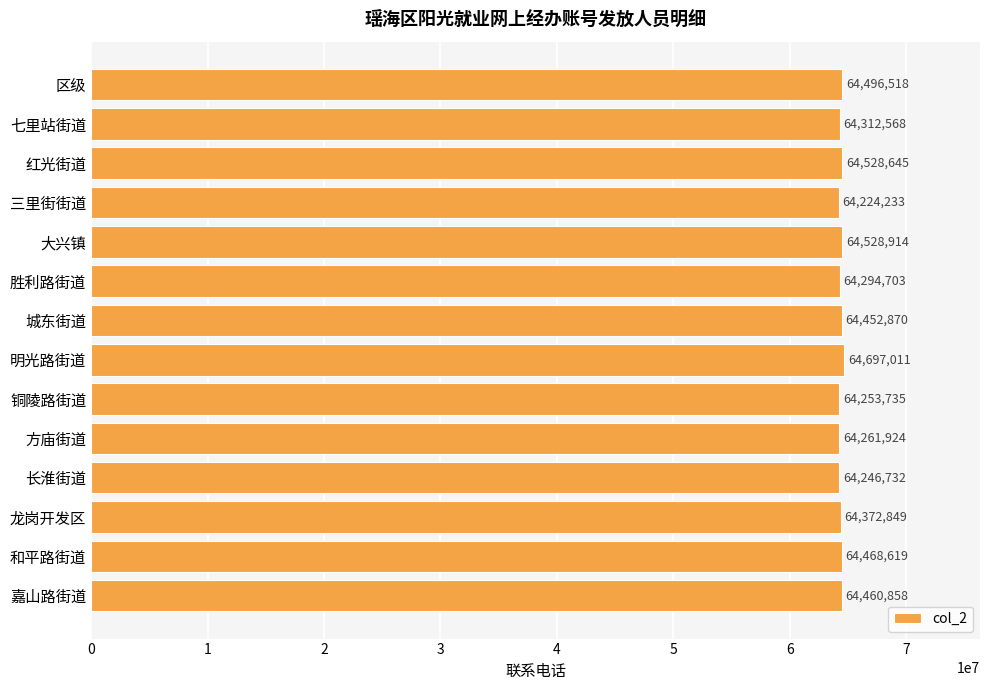

How many series are shown in this chart?

1